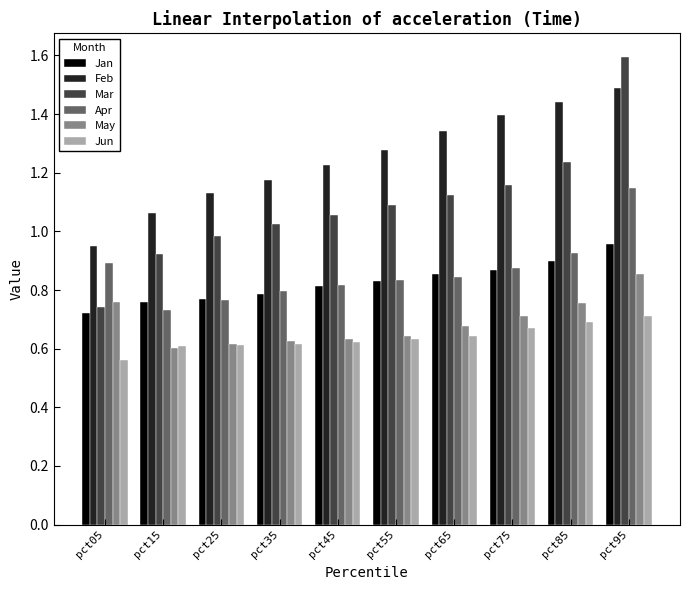

Which series changed the most between pct25 and pct95?

Mar